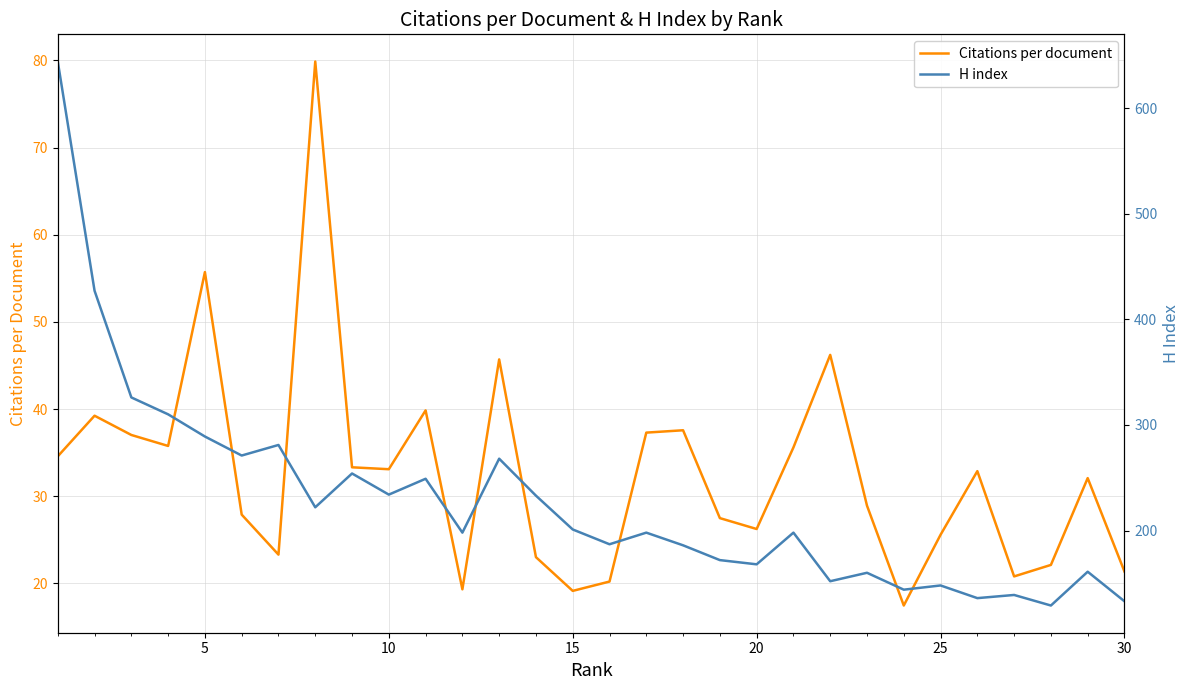

Which series changed the most between 30 and 9?

H index